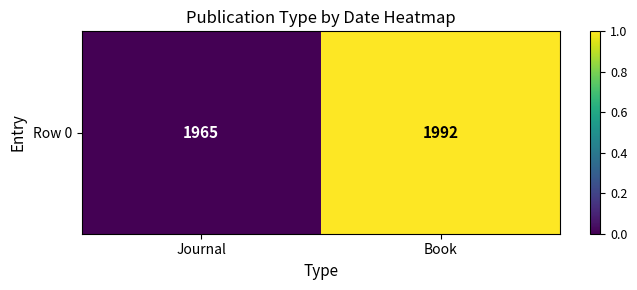

What is the sum of all values?

1